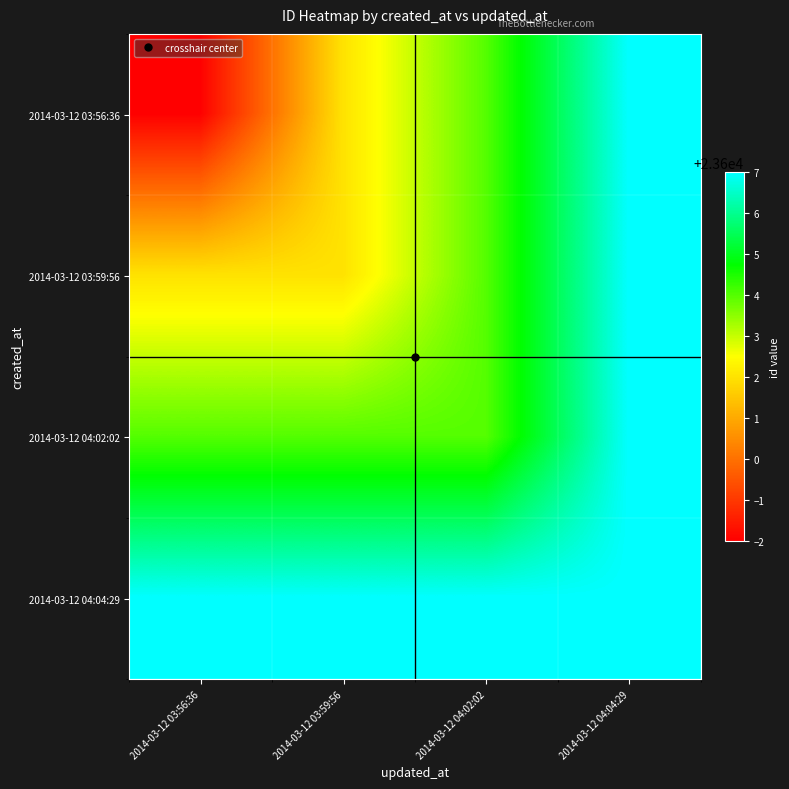

At how many categories does at least one series exceed 23598?

4